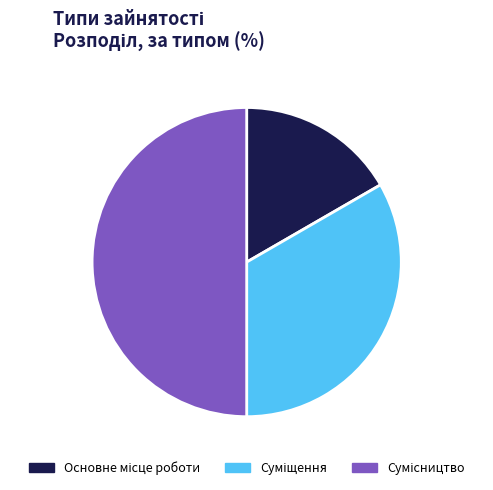

How many slices are in this pie chart?

3